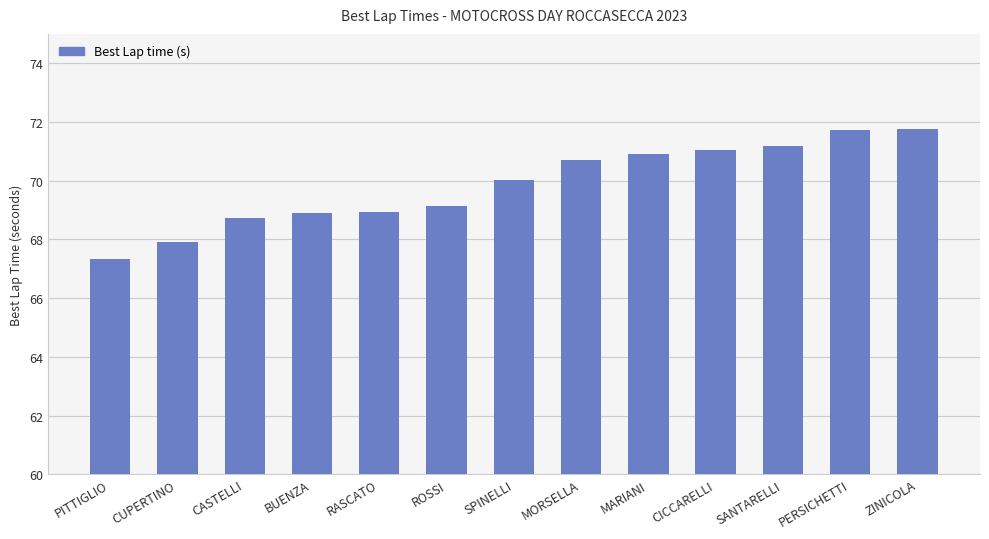

What is the ratio of the value at SPINELLI to the value at CICCARELLI?

1.0